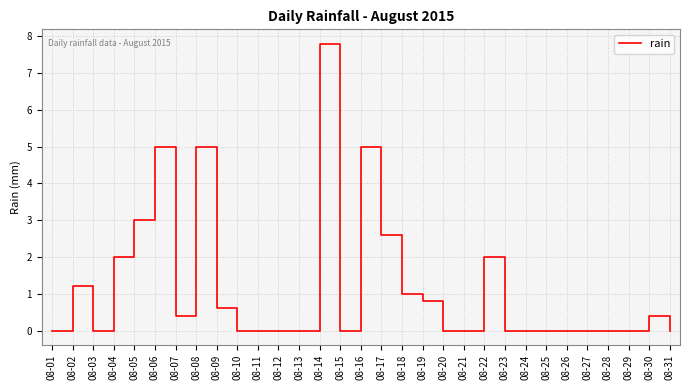

At which category does the data reach its first local peak?

08-02